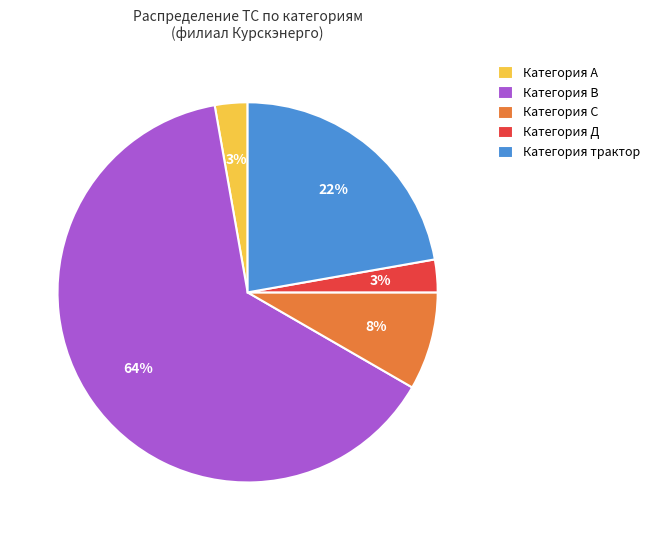

Is it true that Категория В is 64% of the pie?

True